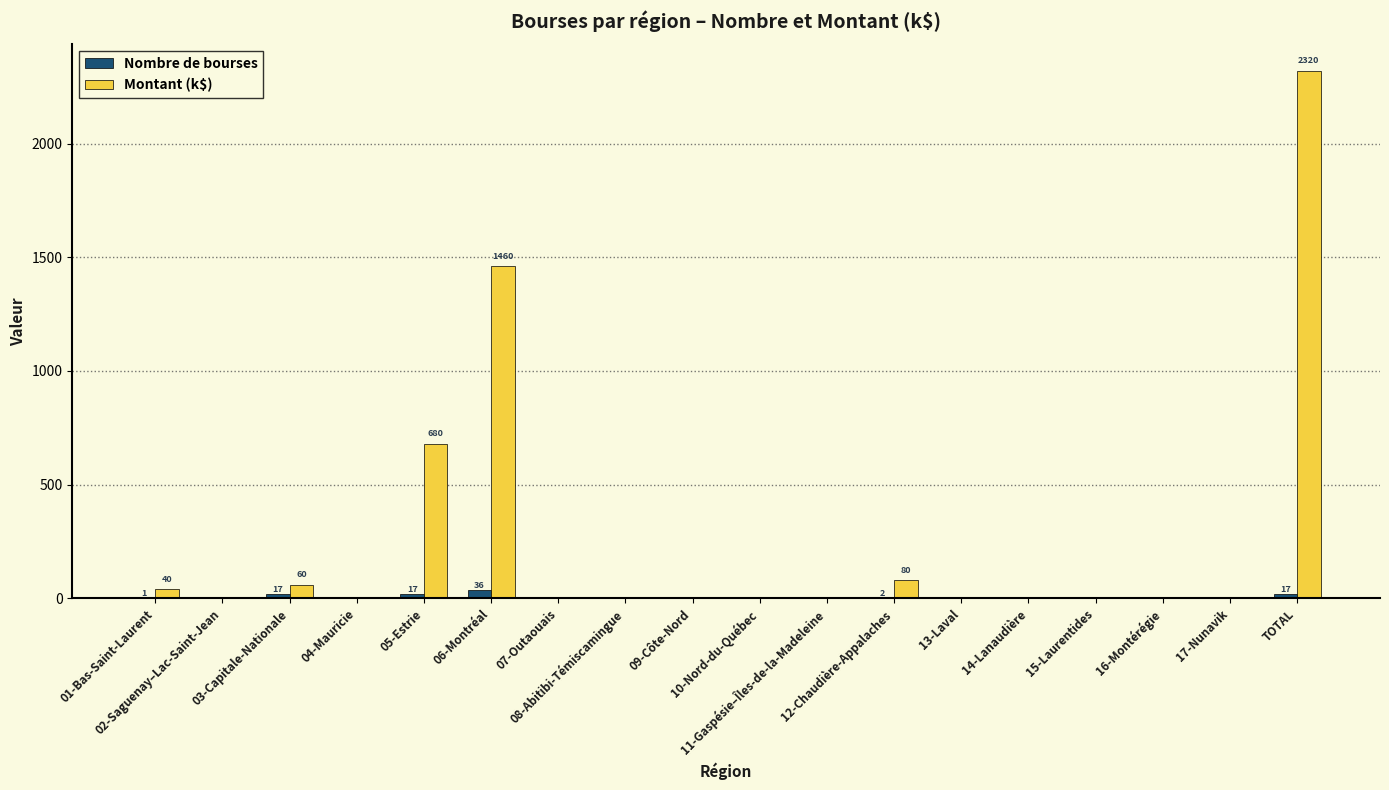

Which series has the largest total across all categories?

Montant (k$)